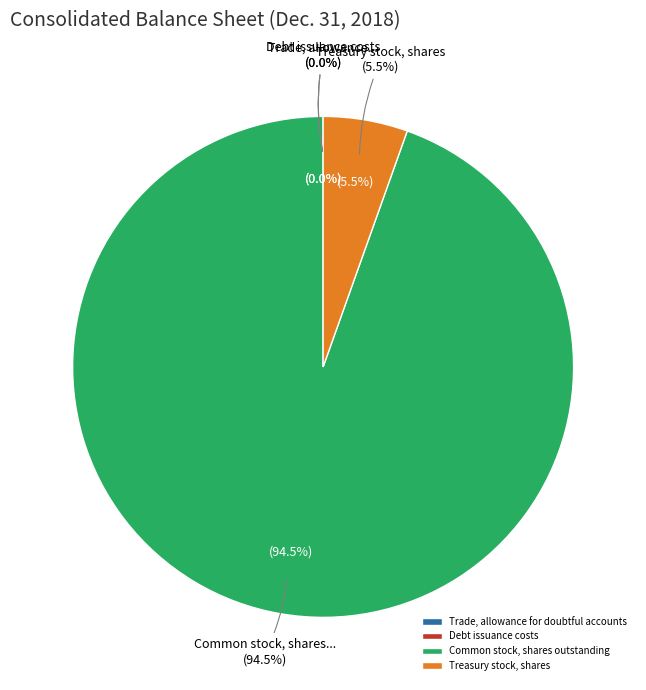

What percentage is the Common stock, shares outstanding slice, to the nearest percent?

95%